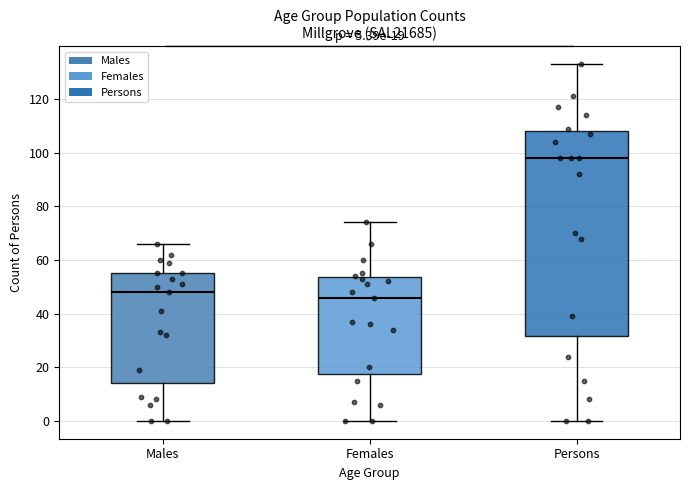

Which box's median line is the highest?

Persons